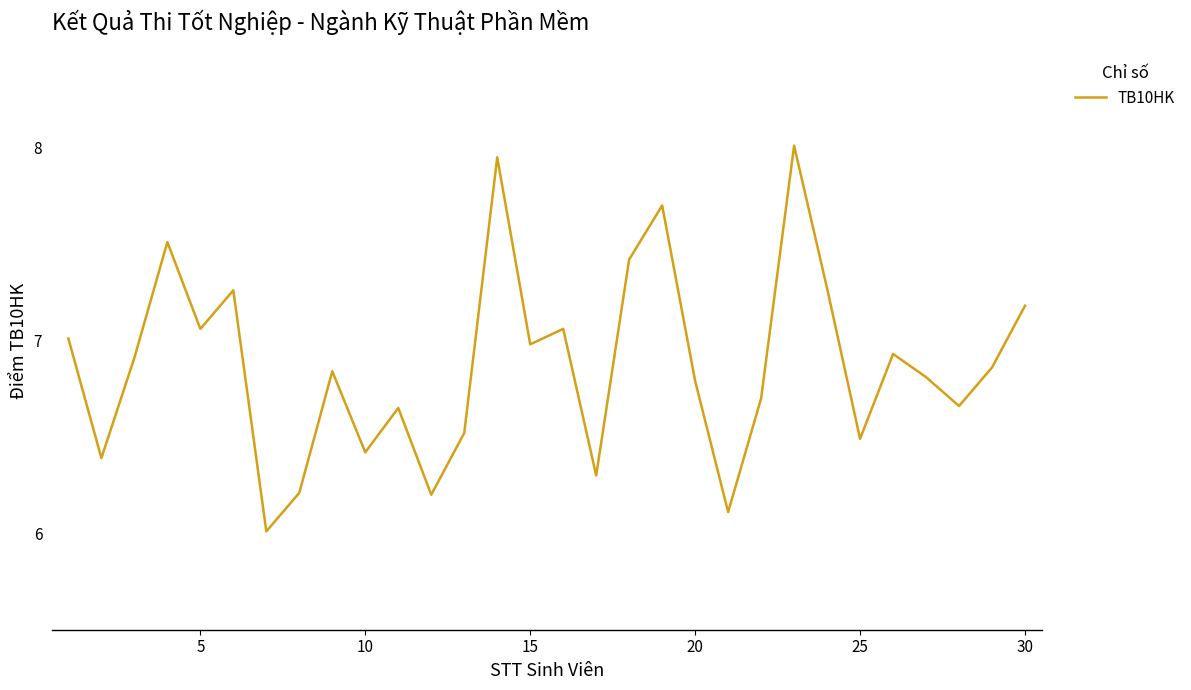

What is the minimum value shown in the chart?

6.0